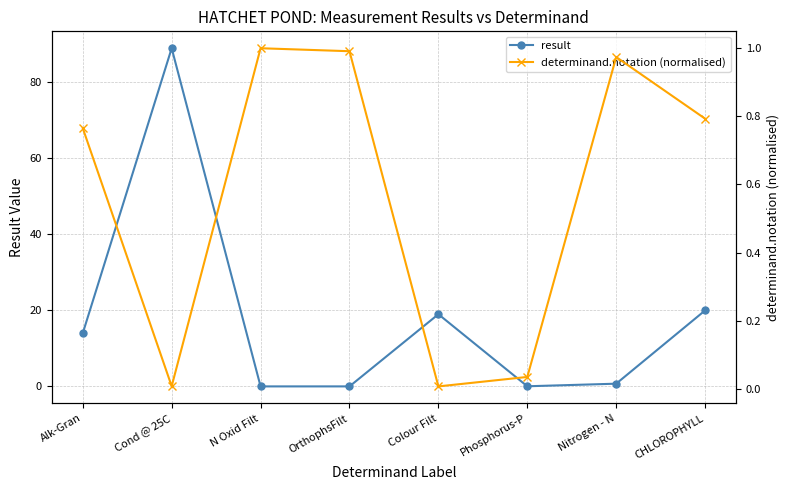

Is it true that result equals 0.0 at OrthophsFilt?

True